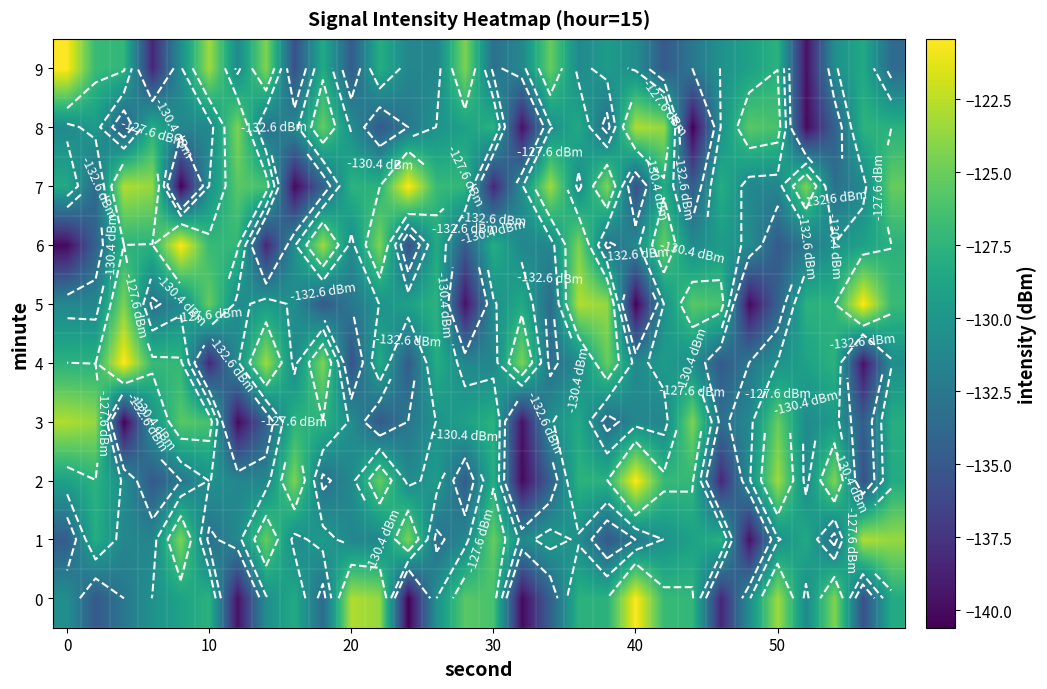

How many values in the 8 series exceed -130?

13